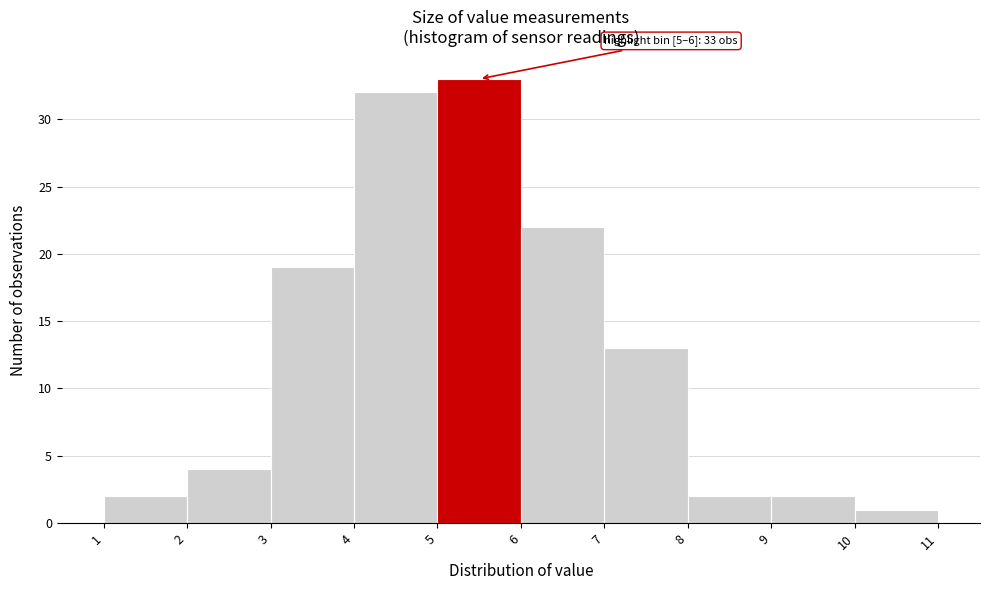

Over which range of the x-axis is the bar tallest?

5 to 6